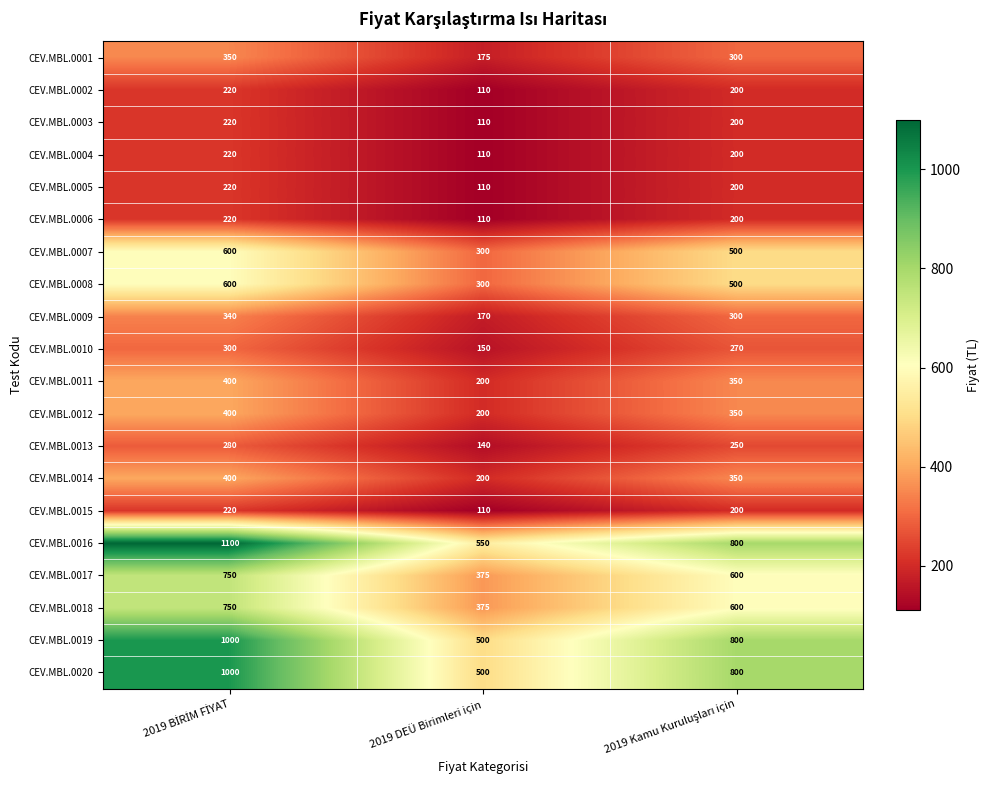

Which series has the widest spread of values?

CEV.MBL.0016